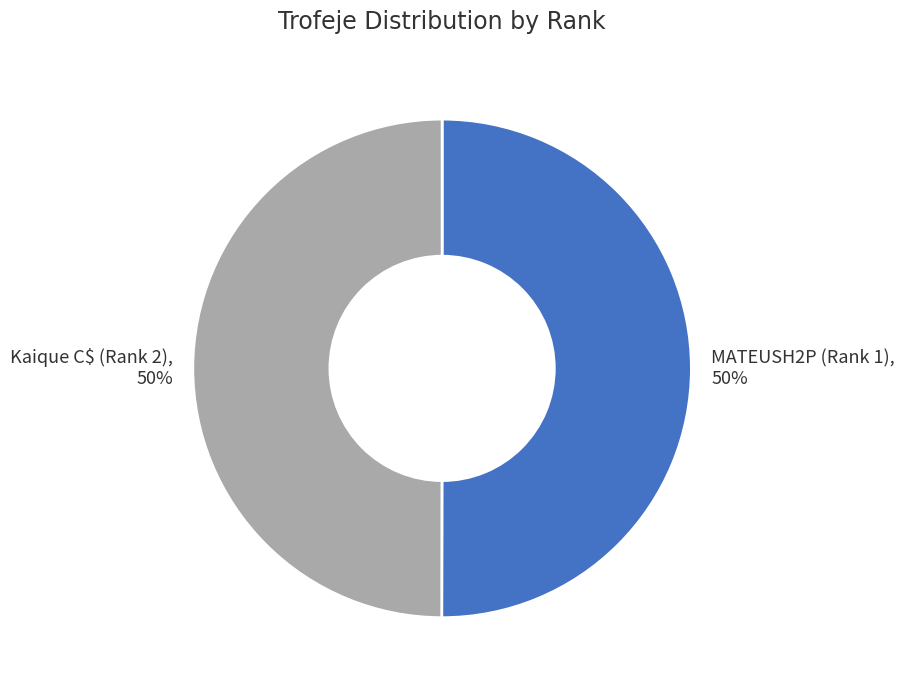

How many segments does this pie chart have?

2